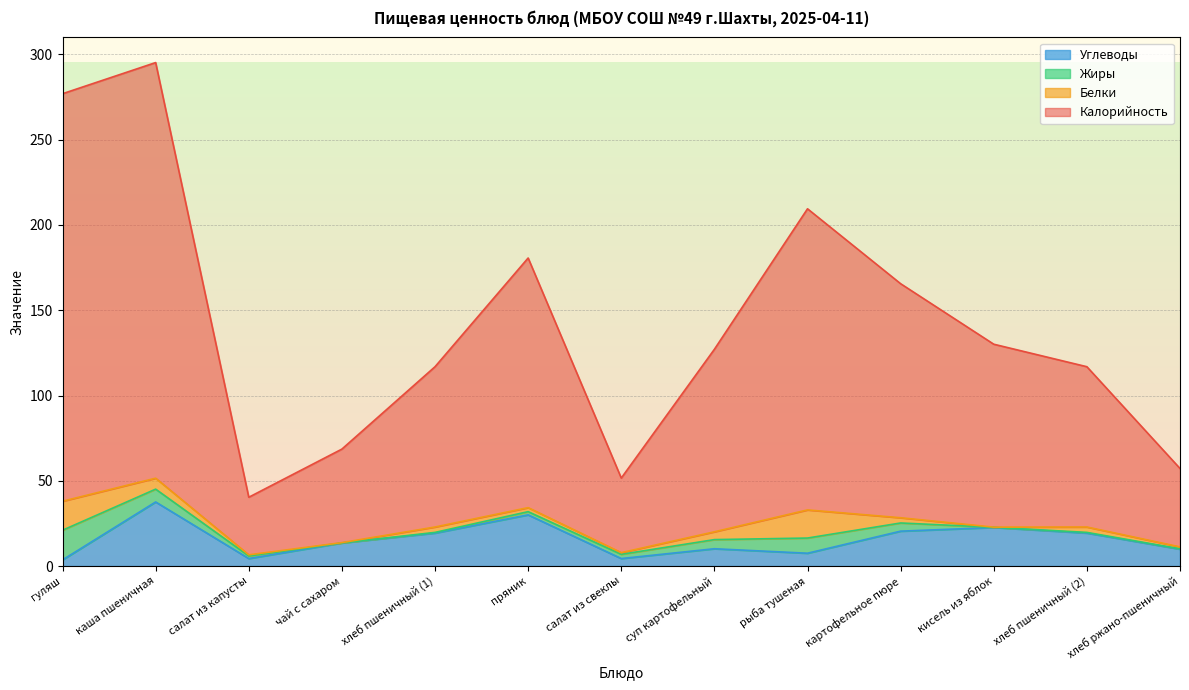

What is the total value across all series at хлеб пшеничный (2)?

116.9